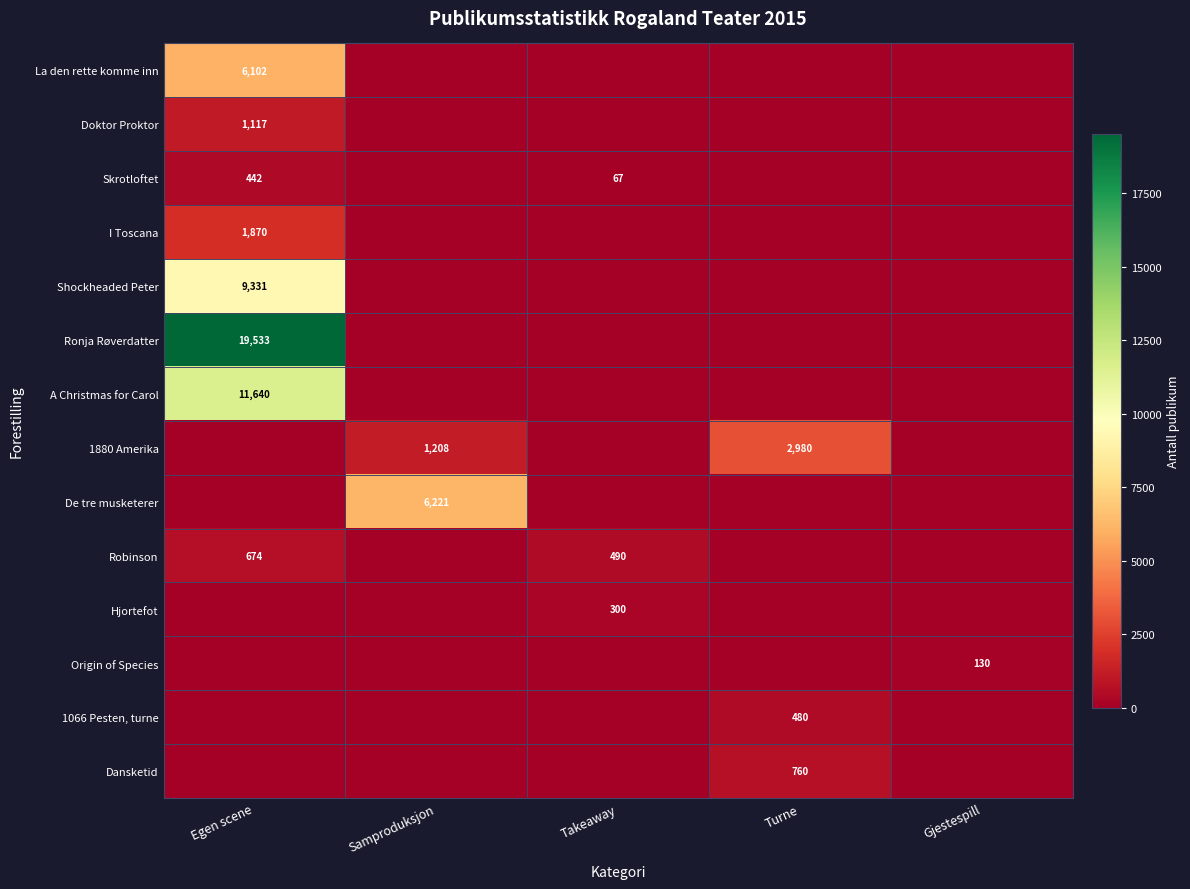

The value of 1066 Pesten, turne at Turne is 480. True or false?

True